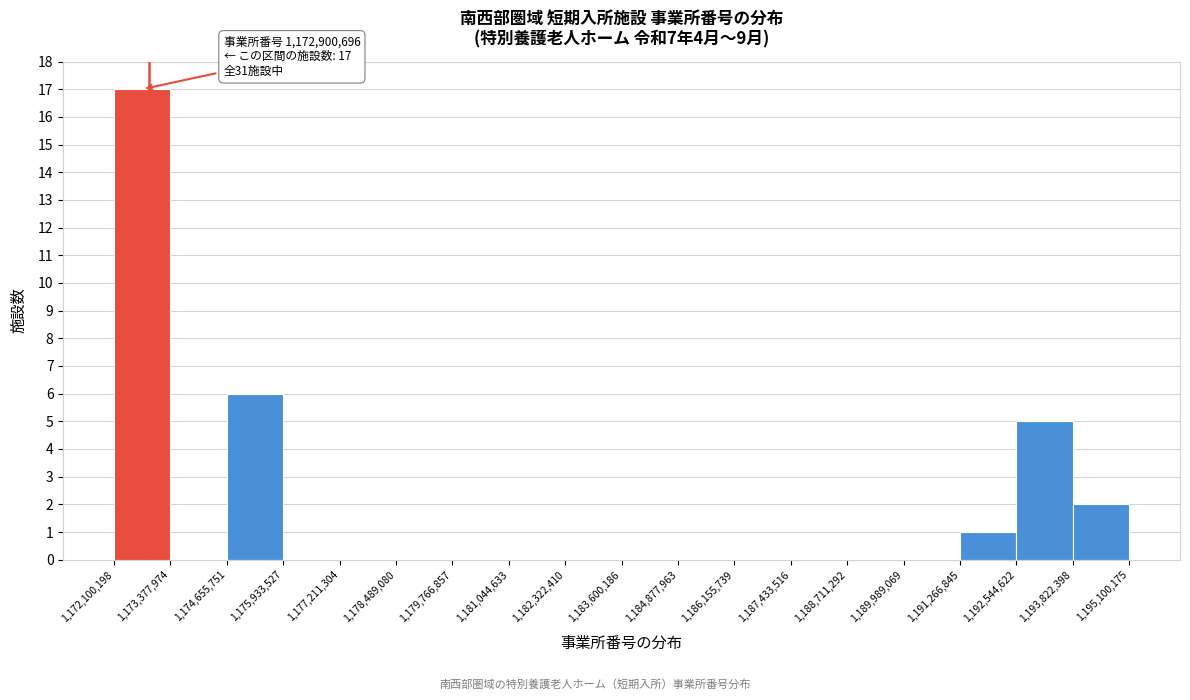

Over which range of the x-axis is the bar tallest?

1,172,100,198 to 1,173,377,974